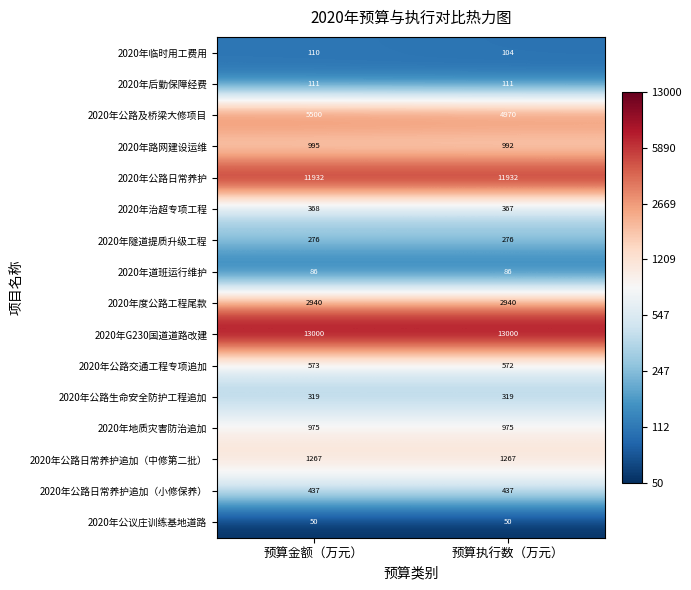

What is the total value across all series at 预算金额（万元）?

38939